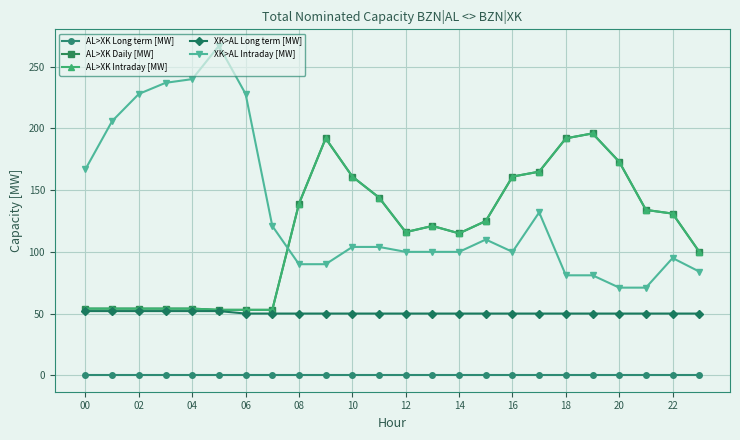

At which label does XK>AL Intraday [MW] first exceed 104?

00